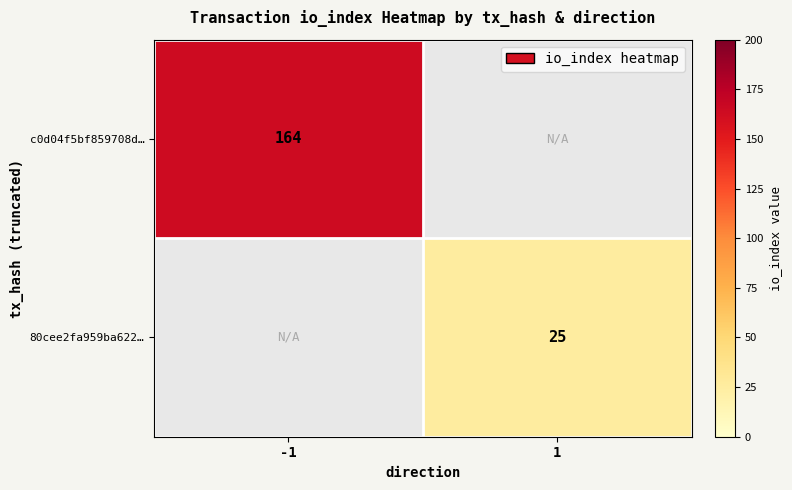

True or false: 80cee2fa959ba622… has a value of 25 at 1.

True